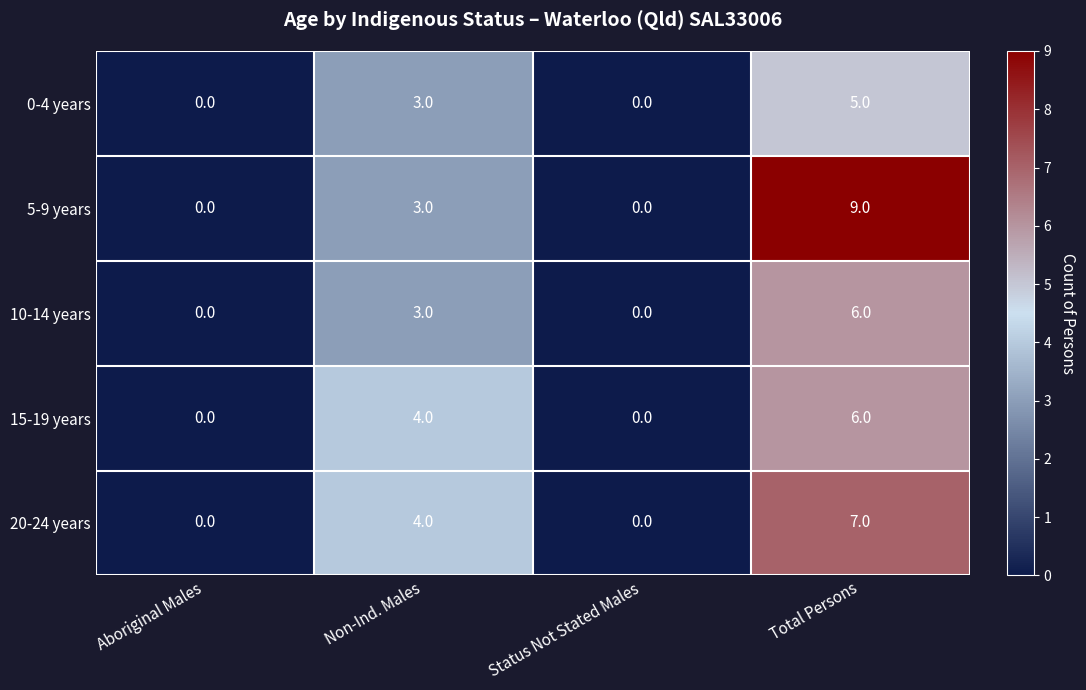

Reading left to right, what are all the values shown in this chart?

0-4 years: 0	3	0	5
5-9 years: 0	3	0	9
10-14 years: 0	3	0	6
15-19 years: 0	4	0	6
20-24 years: 0	4	0	7